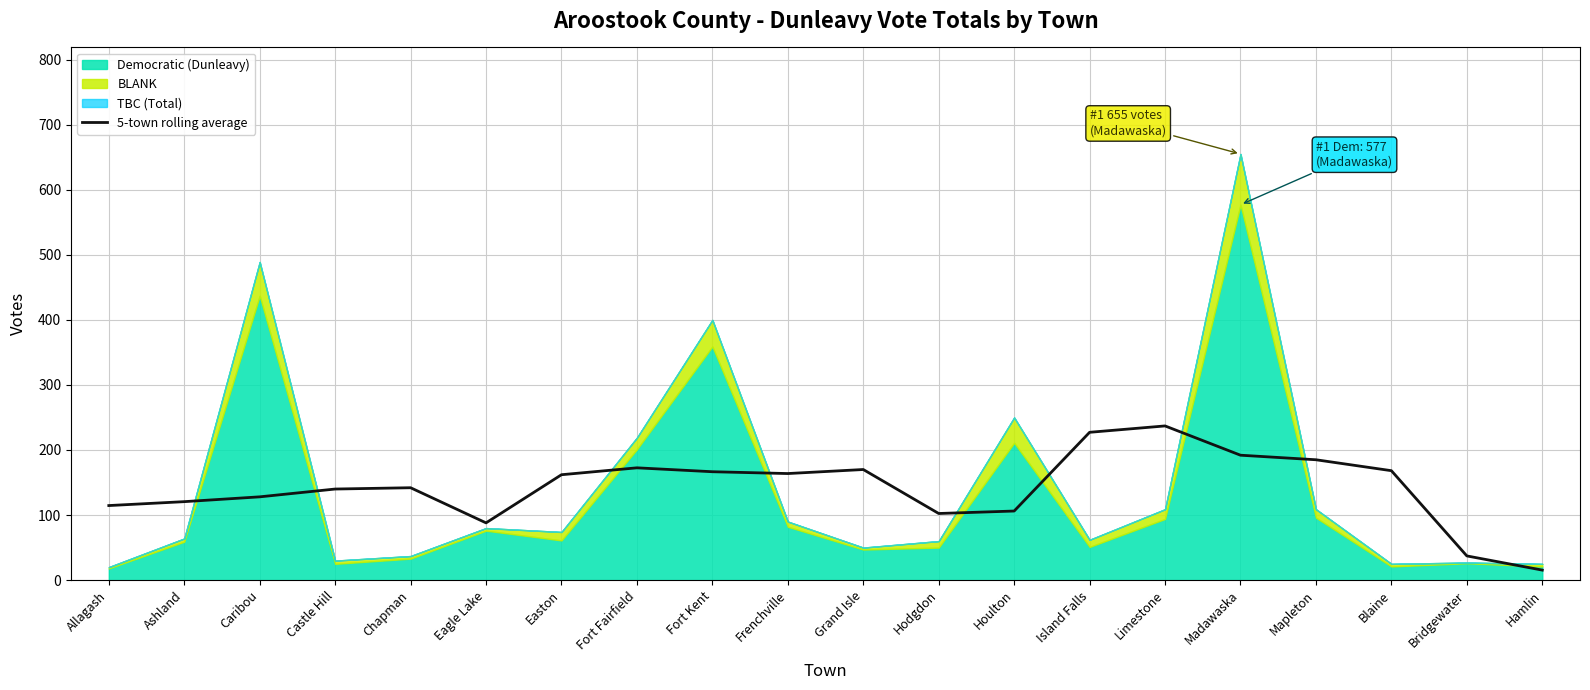

What is the average value?

141.9